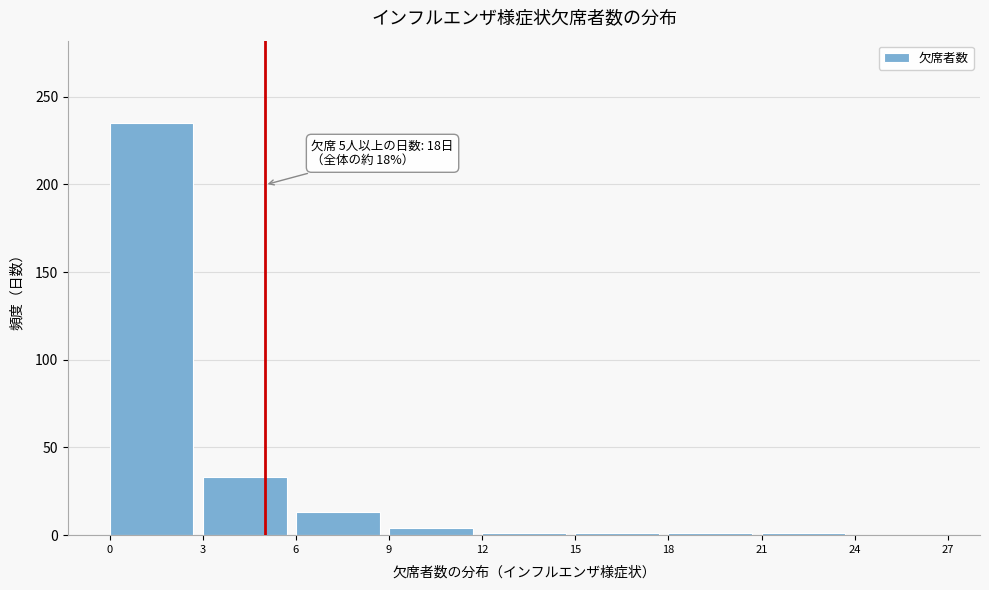

Which range on the x-axis has the tallest bar?

0 to 3